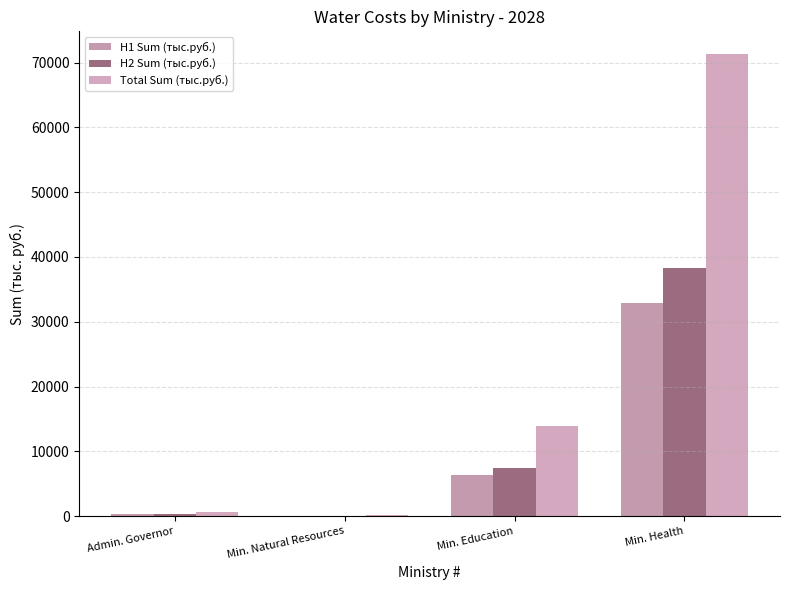

Count the number of data series in this chart.

3